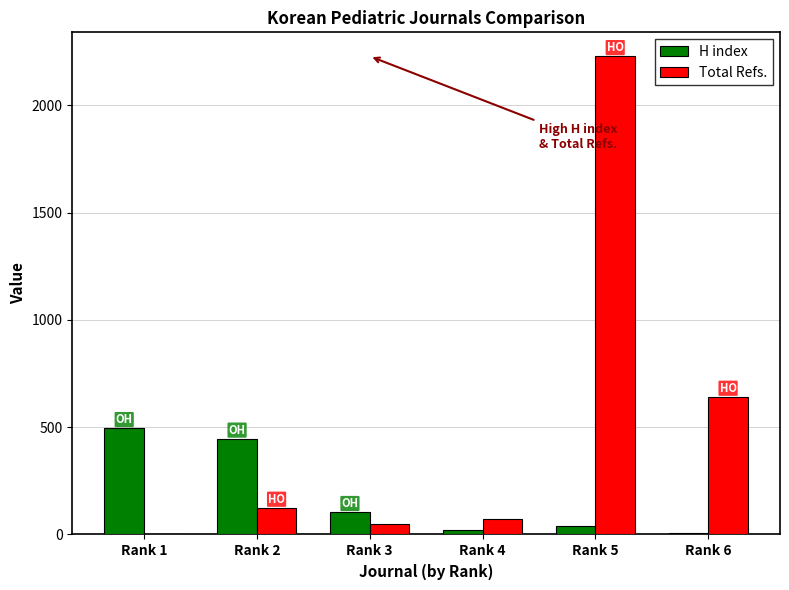

What is the average value of the Total Refs. series?

519